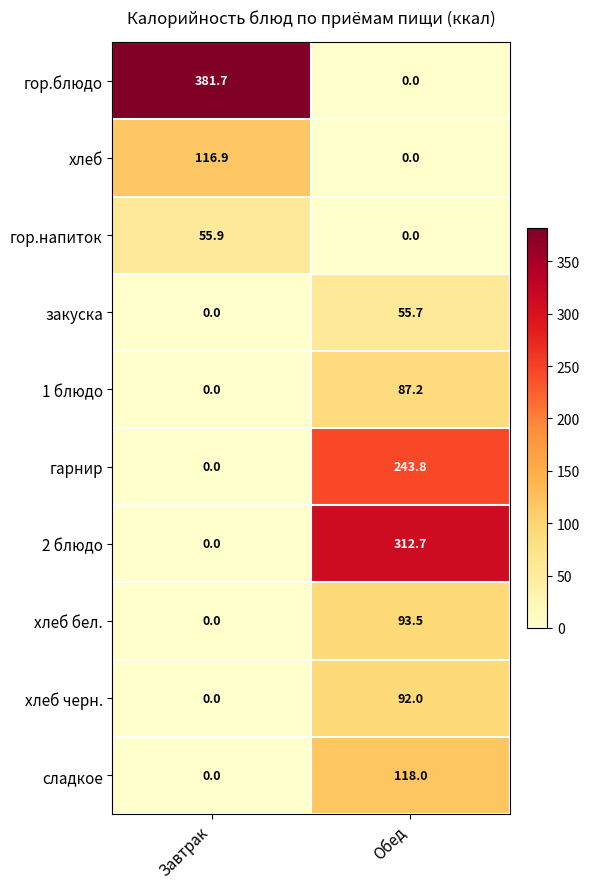

What is the difference between the maximum and minimum values in the 2 блюдо series?

312.7